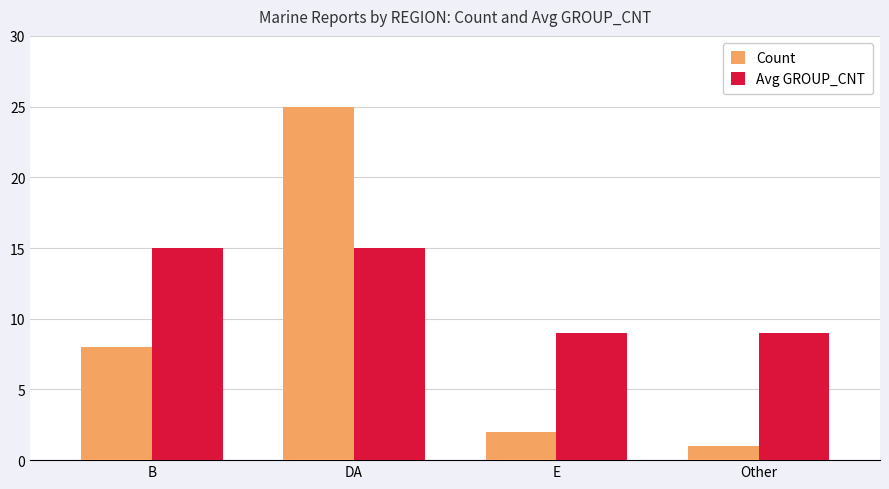

What position from the left is Other?

4